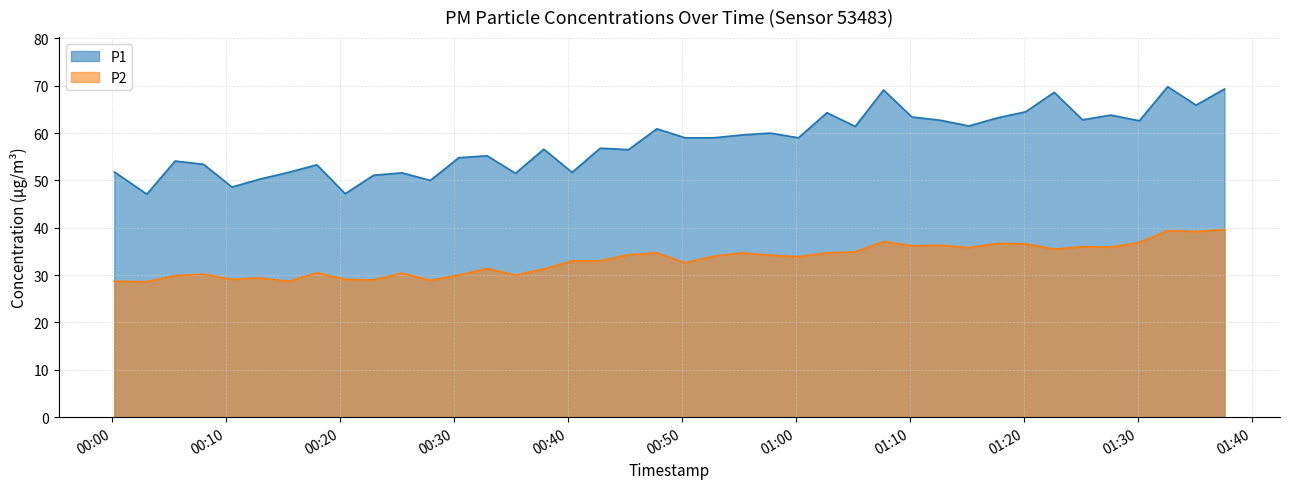

What are all the series names shown in the legend?

P1, P2